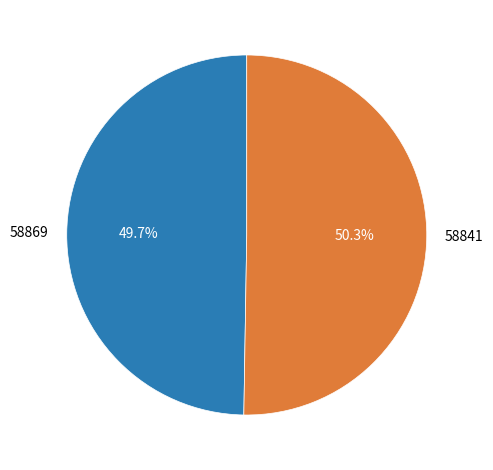

How many segments does this pie chart have?

2